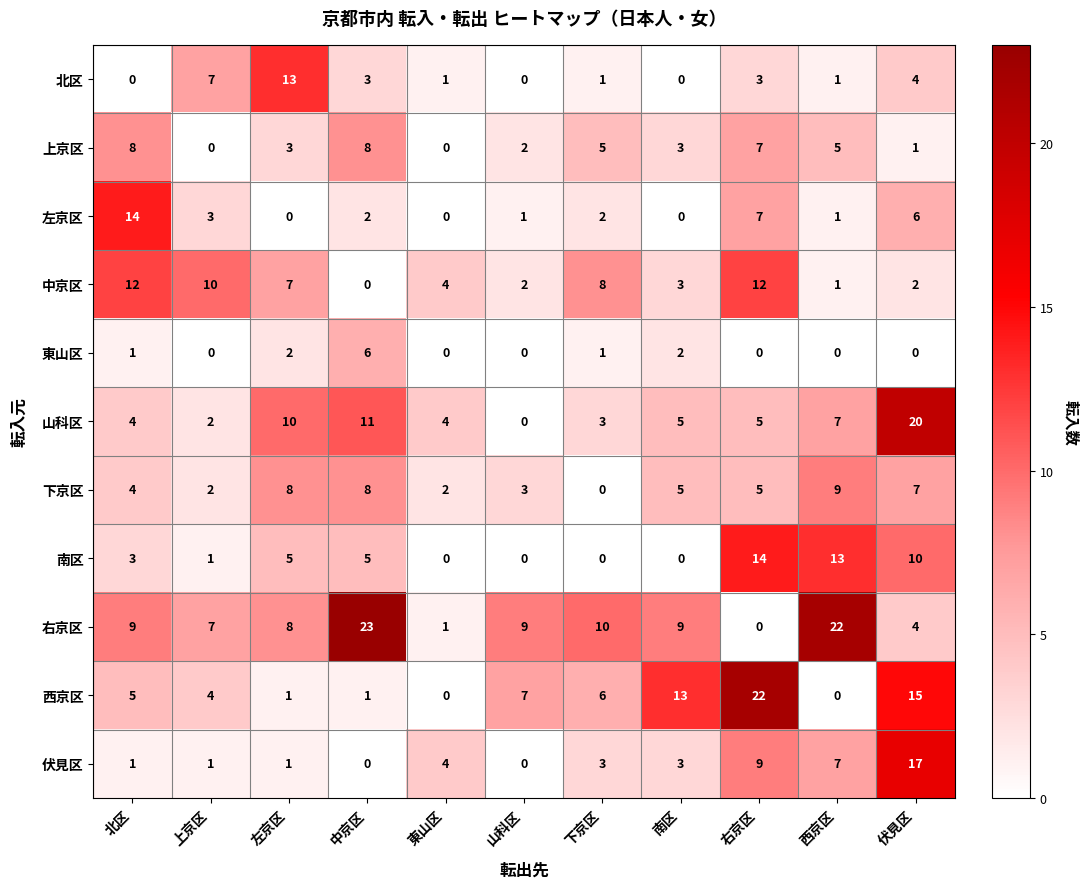

Where is 北区 nearest to the value 6?

上京区